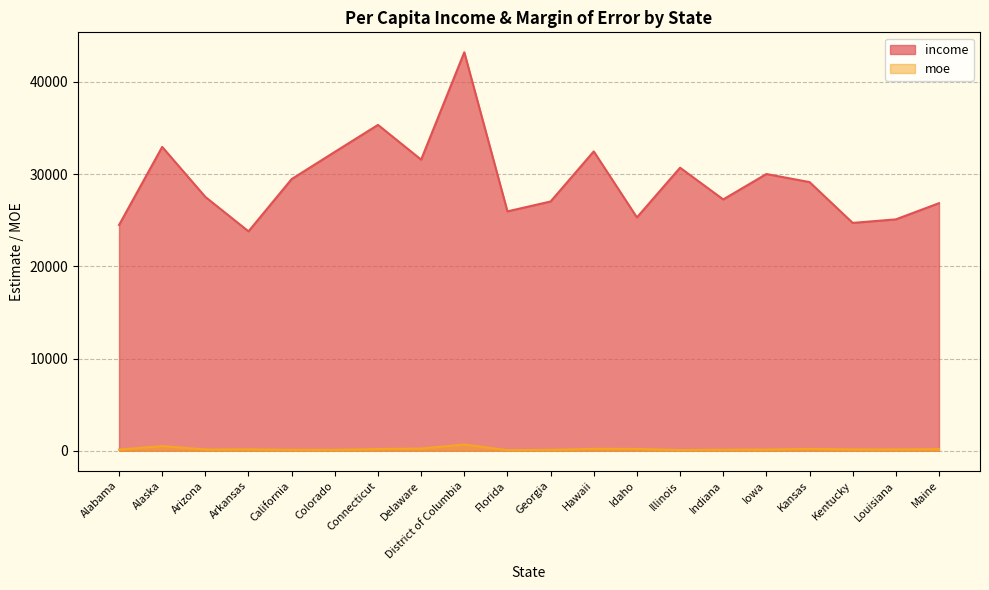

What is the sum of all income values?

585076